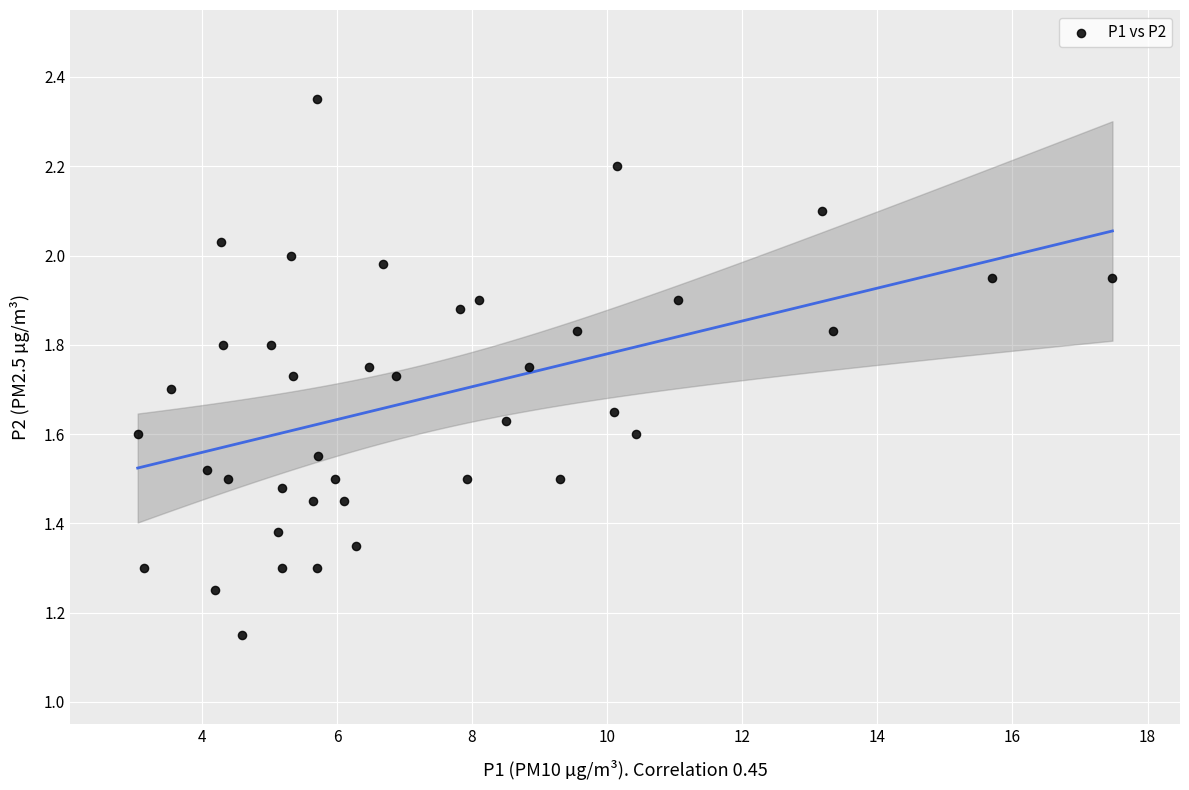

What is the range of X values (max minus min)?

14.4